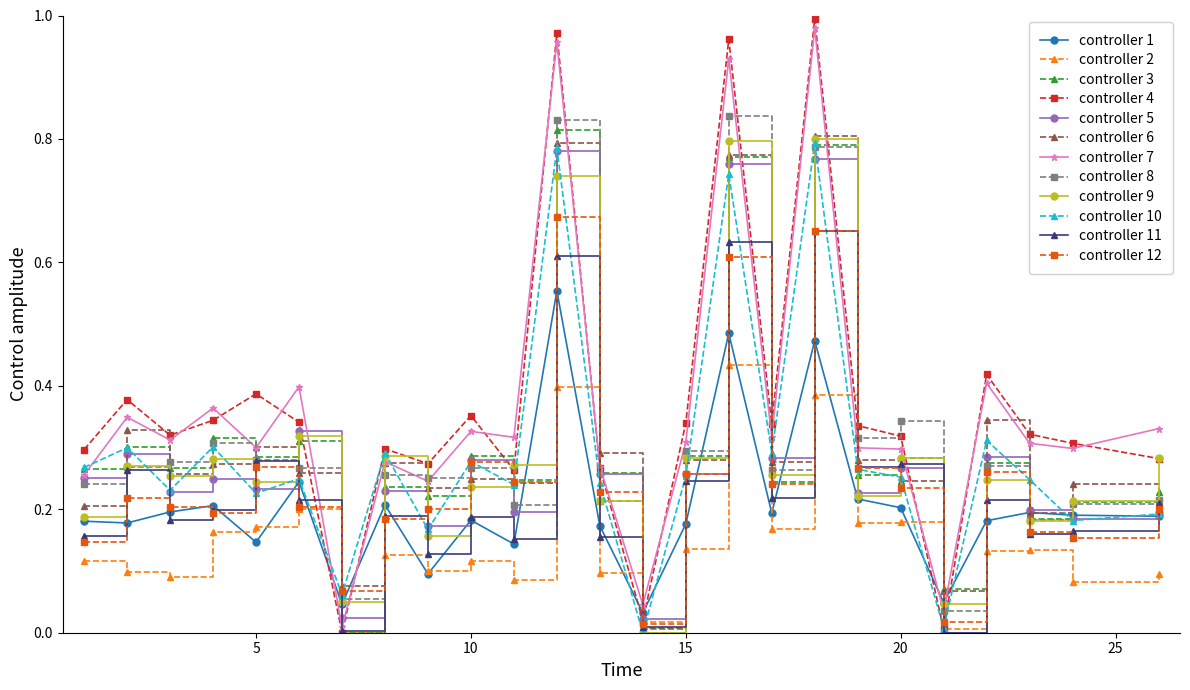

Which series has the largest range (max minus min)?

controller 4